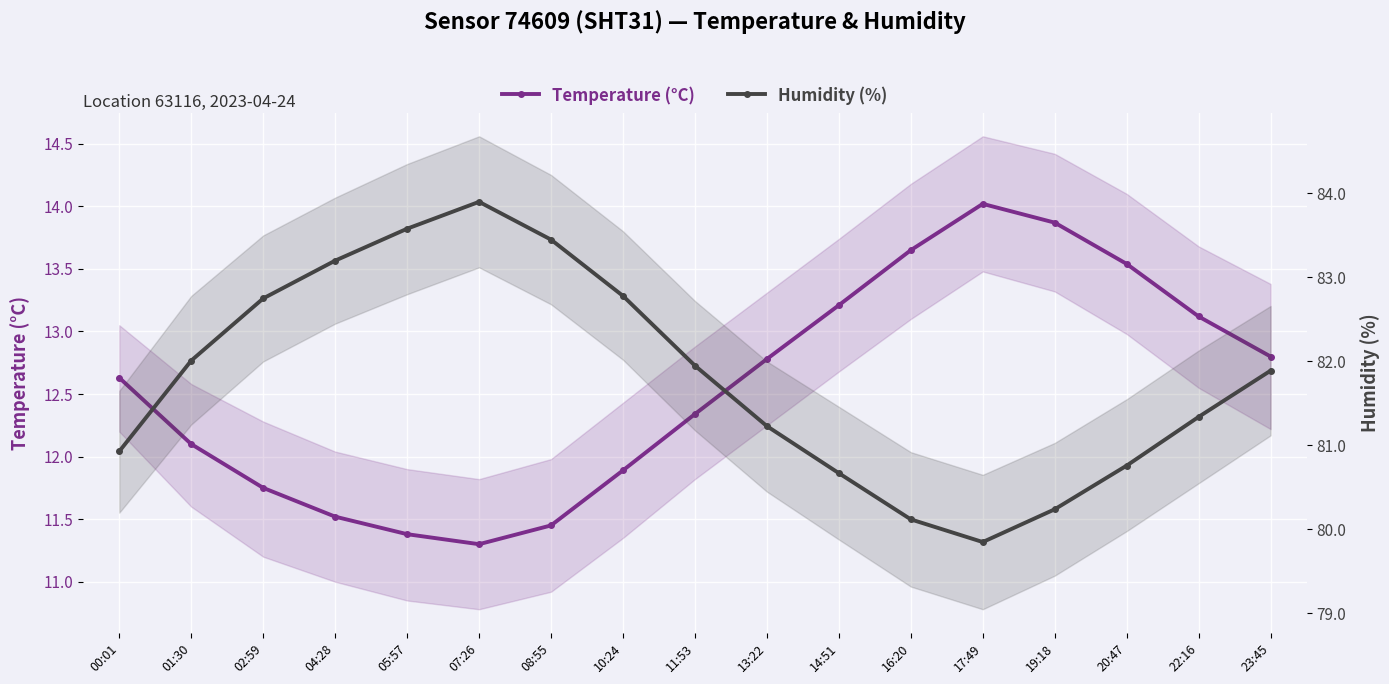

Between 11:53 and 16:20, which is larger?

16:20